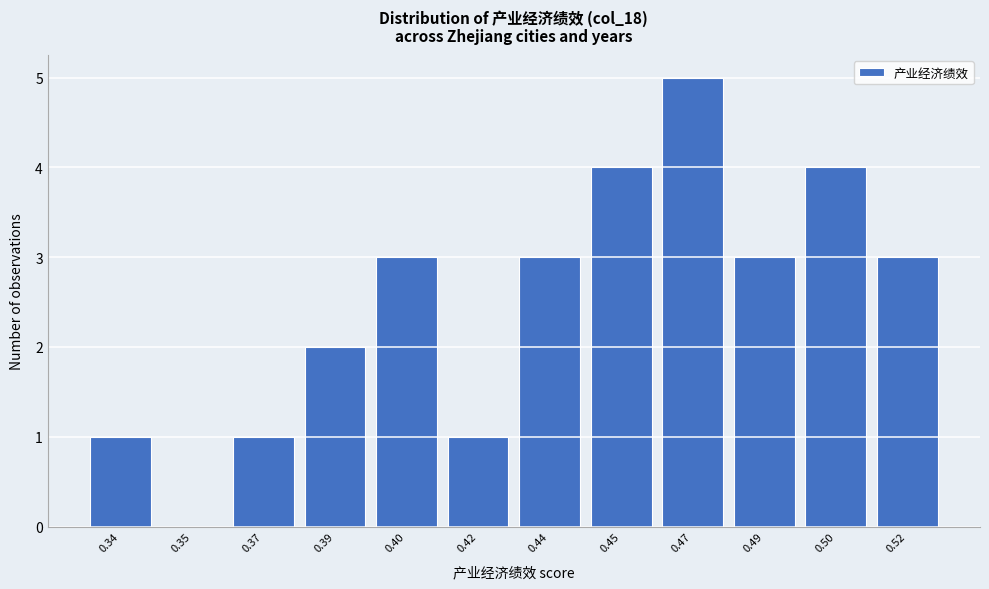

Reading left to right, what are all the values shown in this chart?

0.34=1	0.35=0	0.37=1	0.39=2	0.40=3	0.42=1	0.44=3	0.45=4	0.47=5	0.49=3	0.50=4	0.52=3